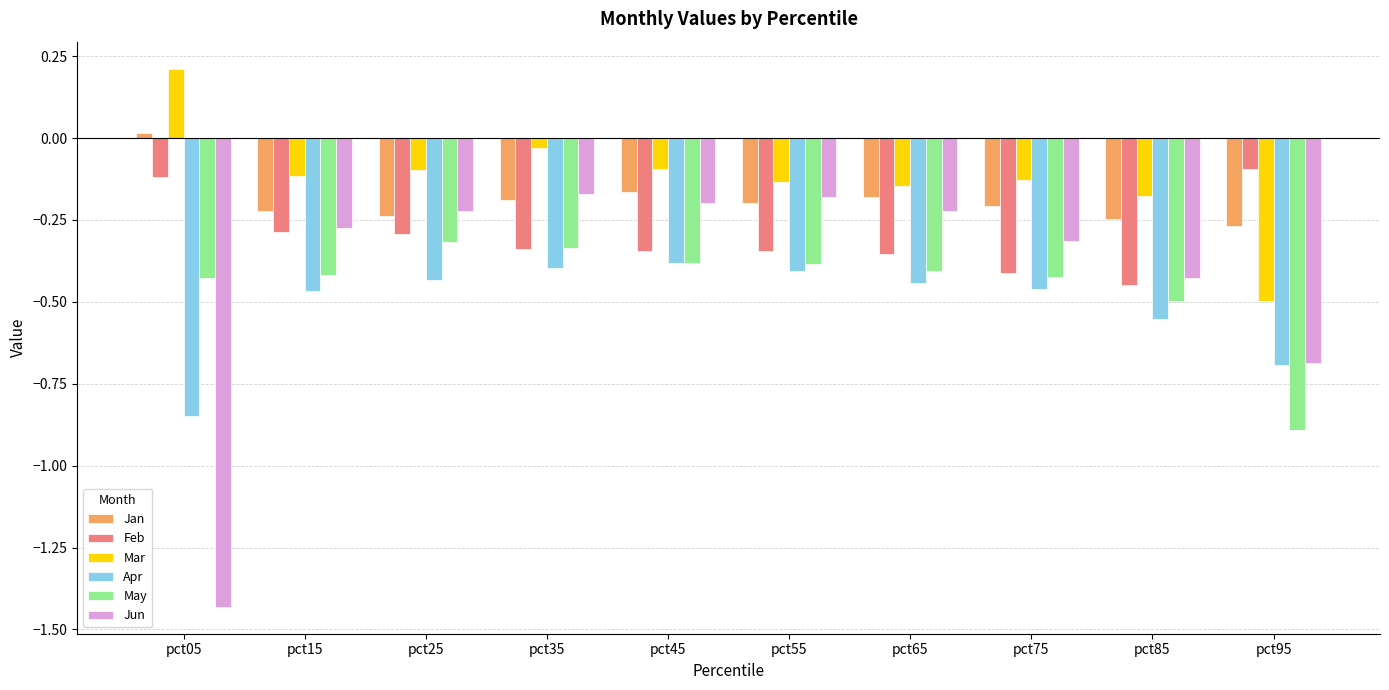

What is the difference between the Mar values at pct35 and pct15?

0.1